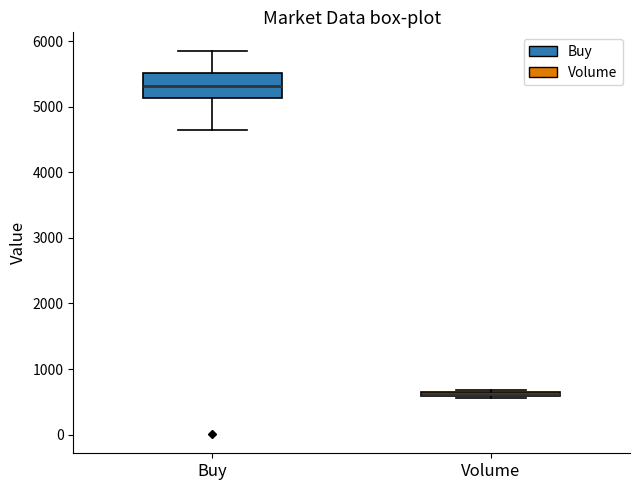

Where is the lower edge of the box for Buy on the y-axis? The values are not printed on the chart, so give them approximately, as read against the axis.

5100